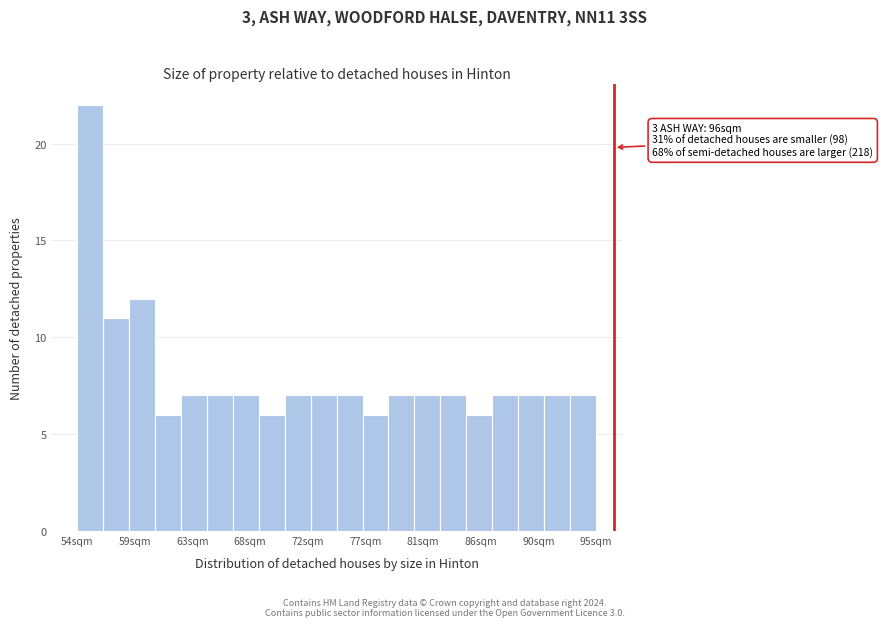

Over which range of the x-axis is the bar tallest?

54.0 to 56.0